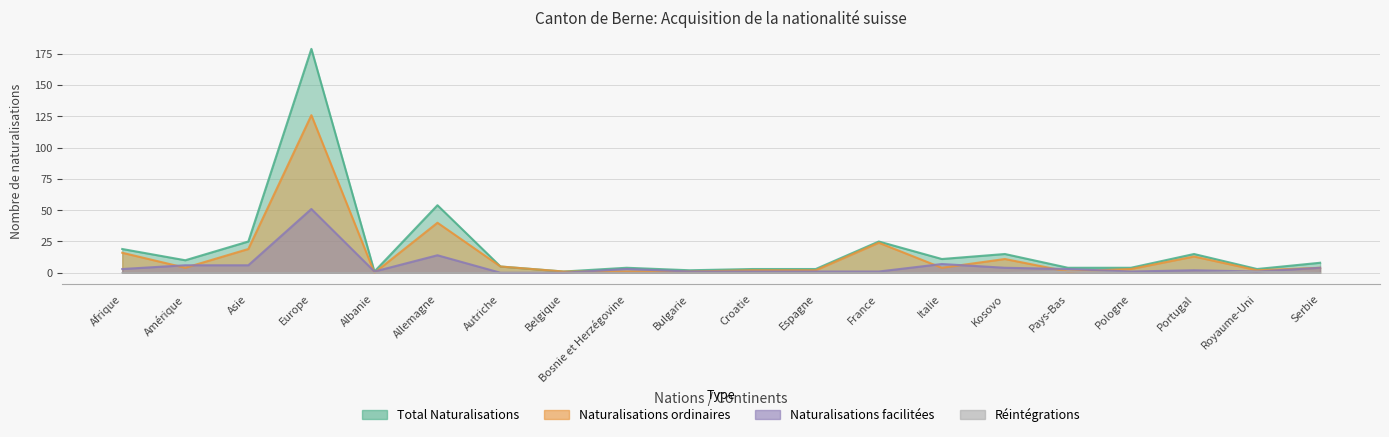

What position from the right is France?

8